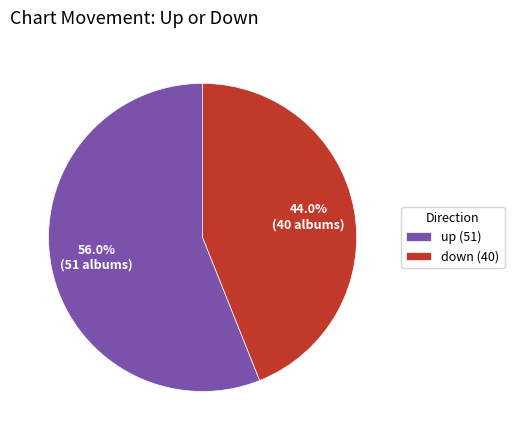

Is down the majority of the pie?

No